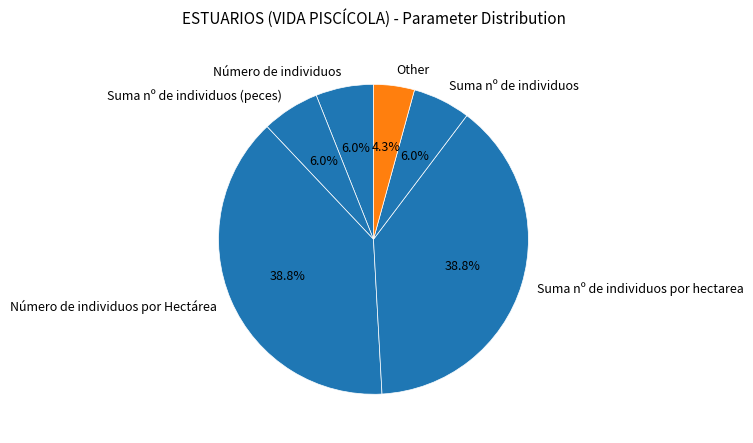

Which category has the smallest portion of the pie?

Other